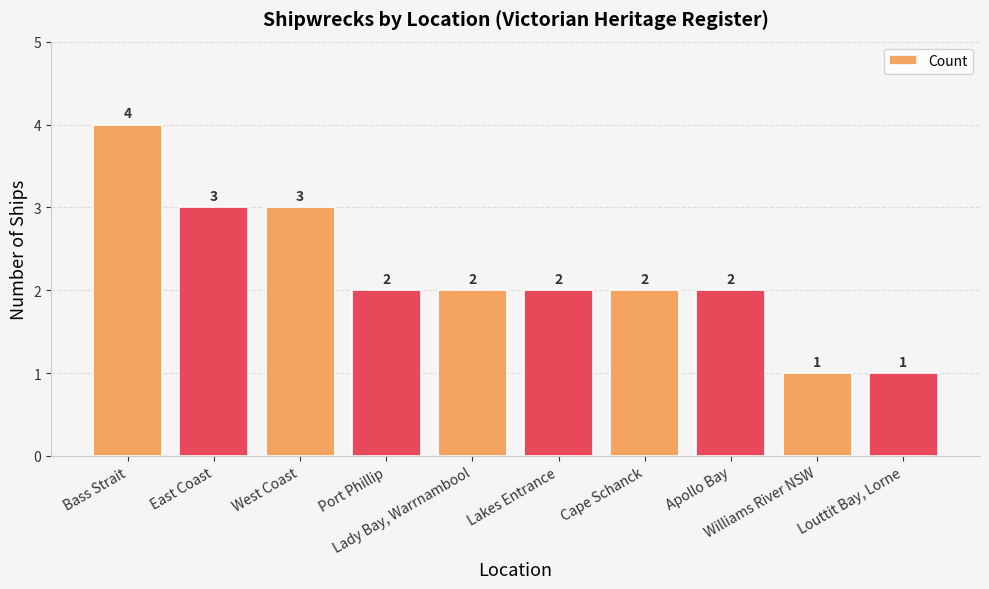

The chart shows a value of 6 at Bass Strait. True or false?

False